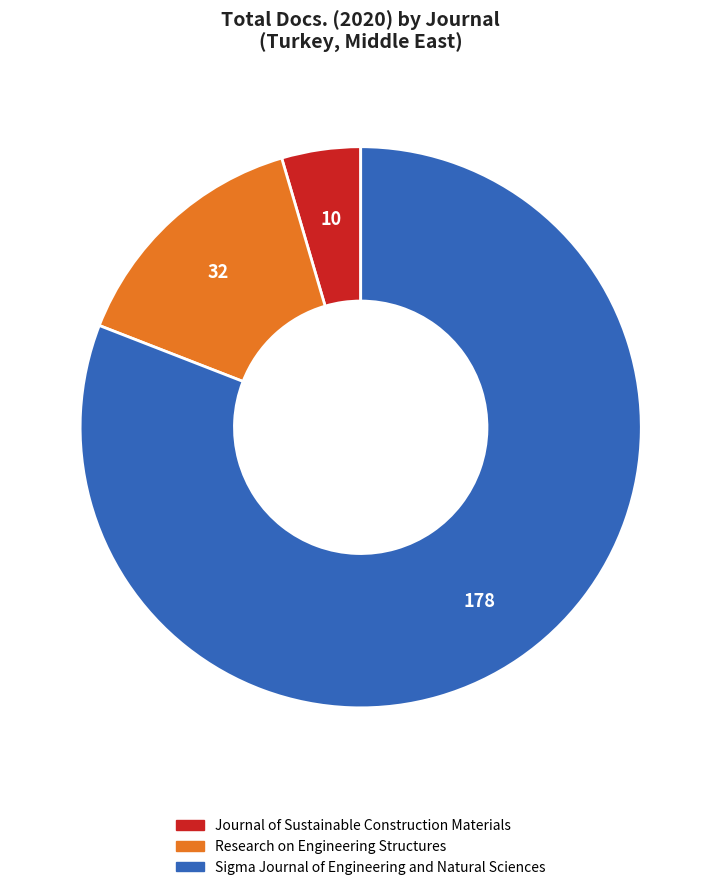

Which category accounts for the majority?

Sigma Journal of Engineering and Natural Sciences